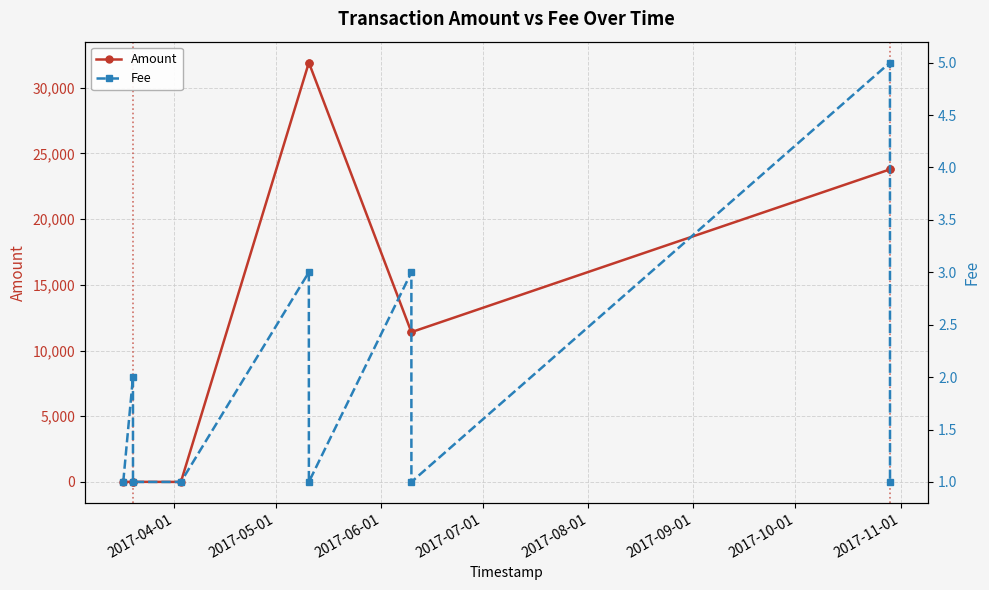

True or false: Amount has more than 1 interior local peaks.

True